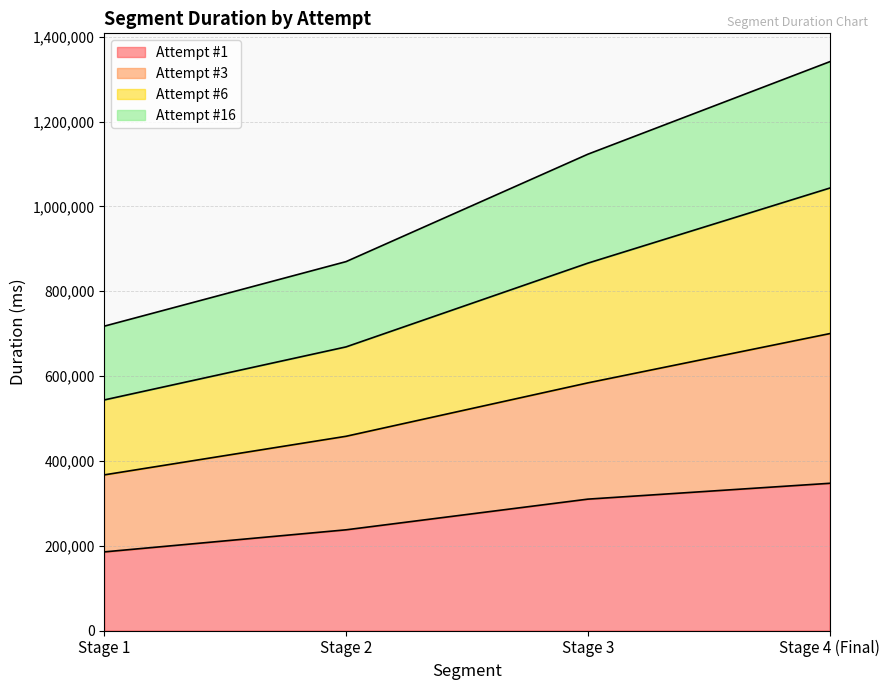

Rank the categories by Attempt #1 value from highest to lowest.

Stage 4 (Final), Stage 3, Stage 2, Stage 1